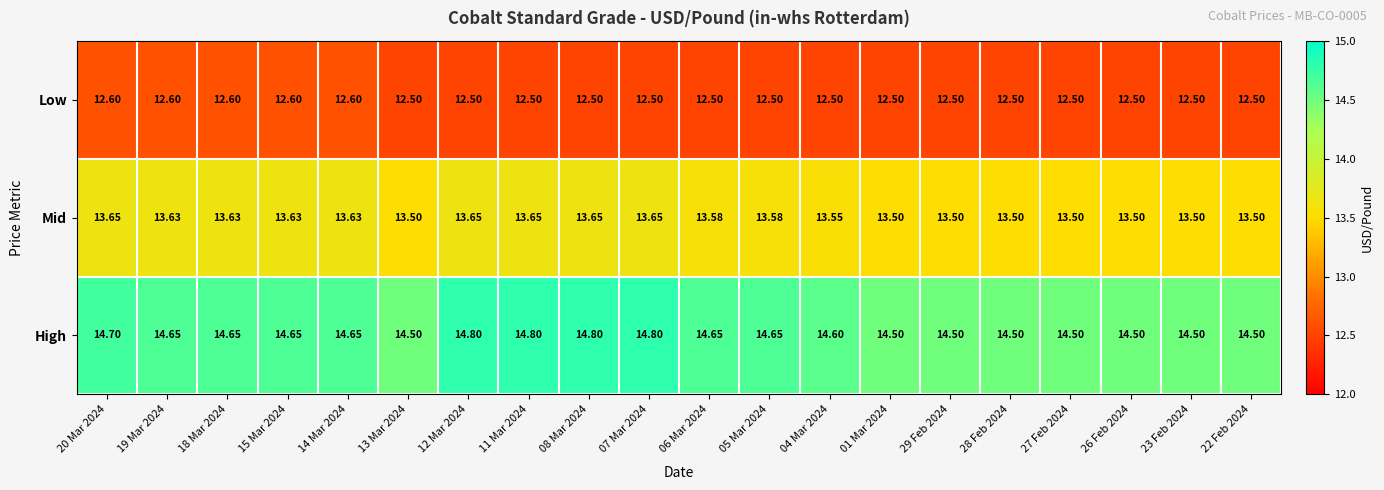

Which series has the widest spread of values?

High